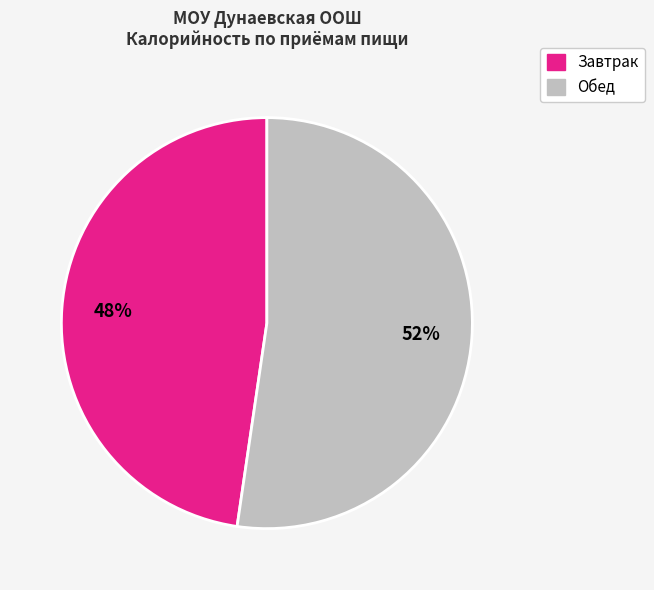

To the nearest percent, what is the average slice percentage?

50%